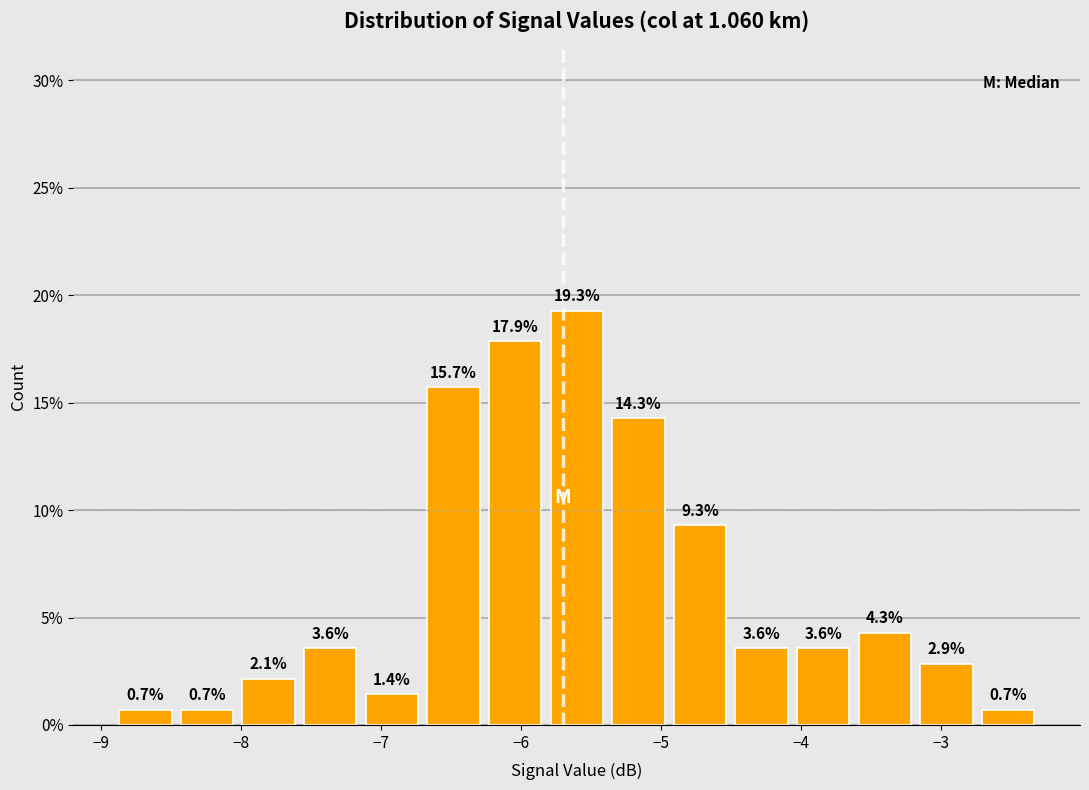

Reading left to right, transcribe this chart: for each bar, give the range it covers on the x-axis and its height. The bar edges are not printed on the chart, so give them approximately, as read against the axis.

-8.90 to -8.46: 0.7
-8.46 to -8.02: 0.7
-8.02 to -7.58: 2.1
-7.58 to -7.14: 3.6
-7.14 to -6.70: 1.4
-6.70 to -6.26: 15.7
-6.26 to -5.82: 17.9
-5.82 to -5.38: 19.3
-5.38 to -4.94: 14.3
-4.94 to -4.50: 9.3
-4.50 to -4.06: 3.6
-4.06 to -3.62: 3.6
-3.62 to -3.18: 4.3
-3.18 to -2.74: 2.9
-2.74 to -2.30: 0.7